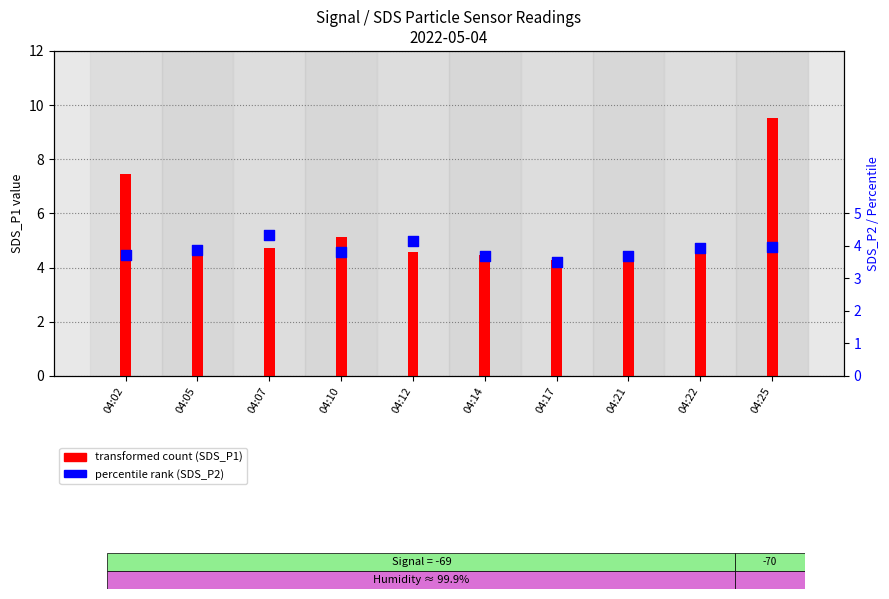

At which category is the sum across all series the highest?

04:25